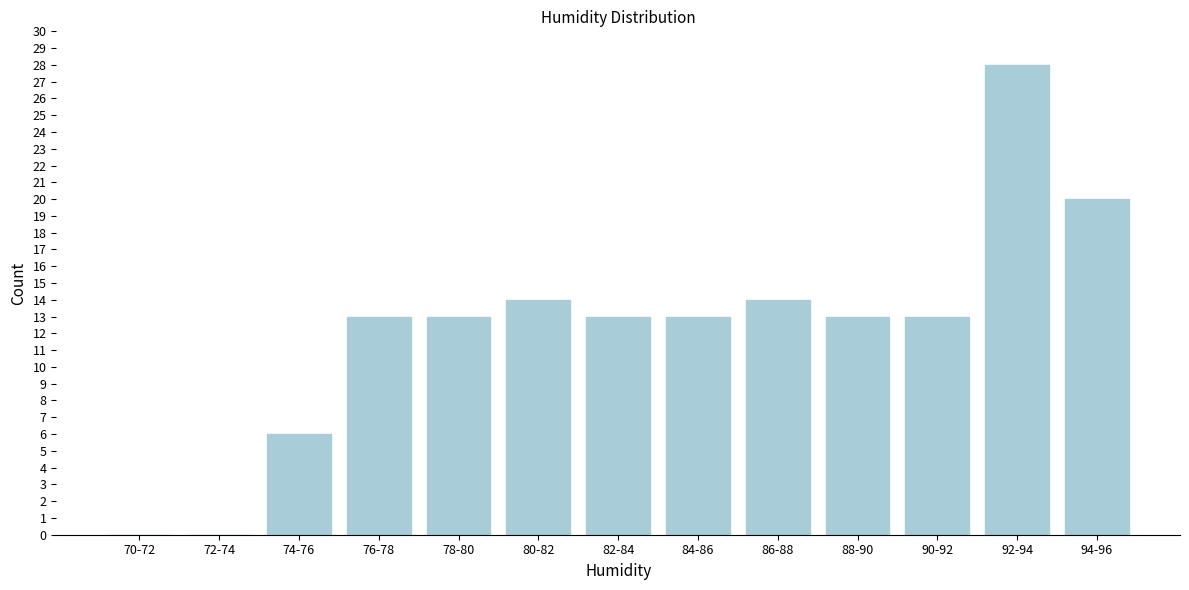

Reading left to right, transcribe all the data shown in this chart.

70-72=0	72-74=0	74-76=6	76-78=13	78-80=13	80-82=14	82-84=13	84-86=13	86-88=14	88-90=13	90-92=13	92-94=28	94-96=20